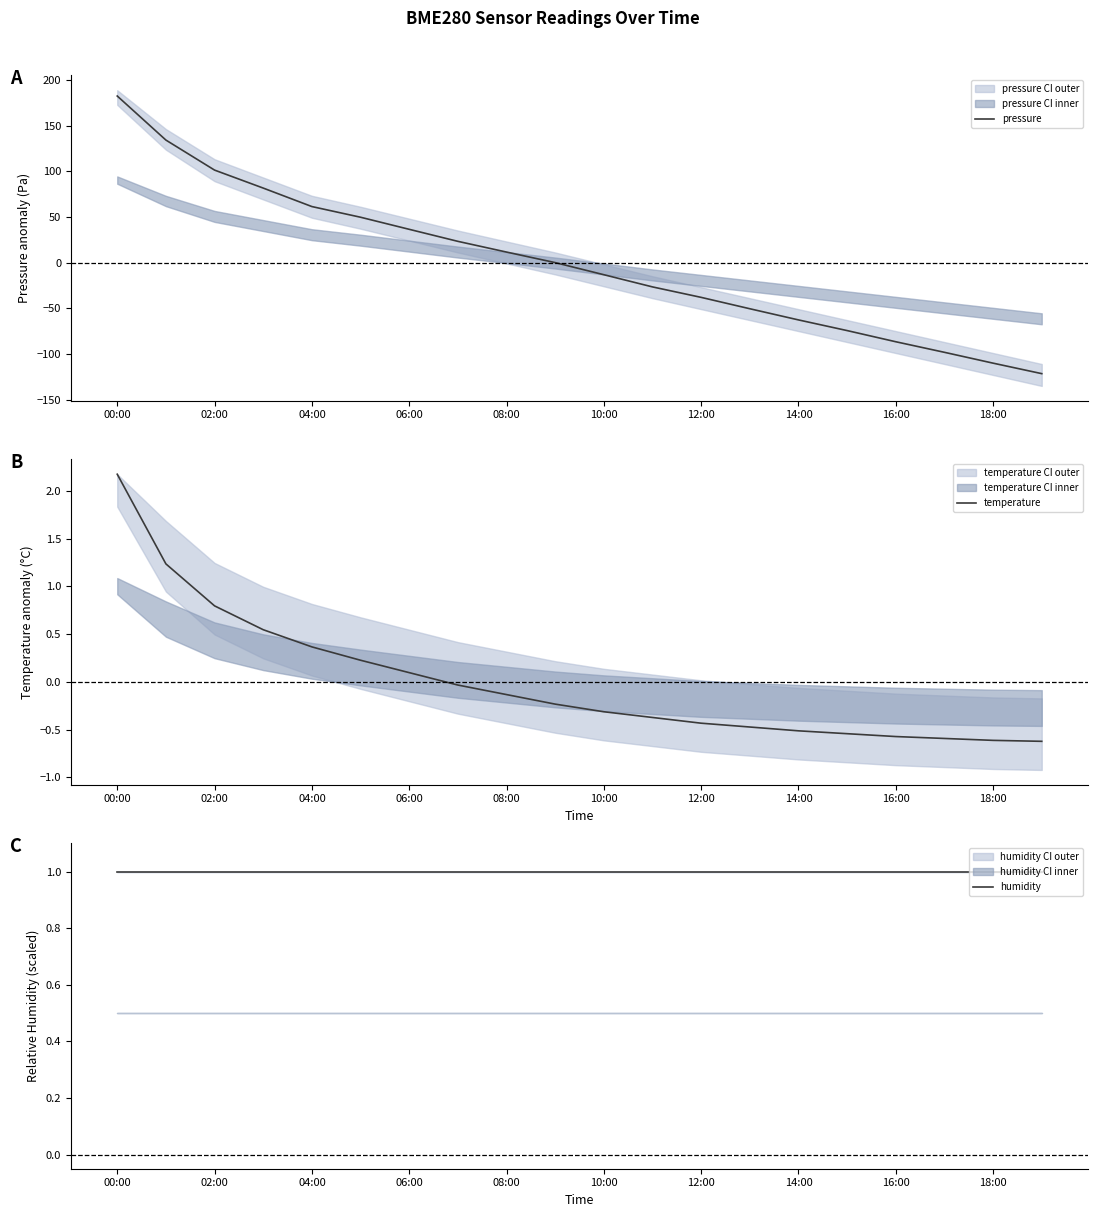

The pressure series shows 61.3 at 04:00. True or false?

True